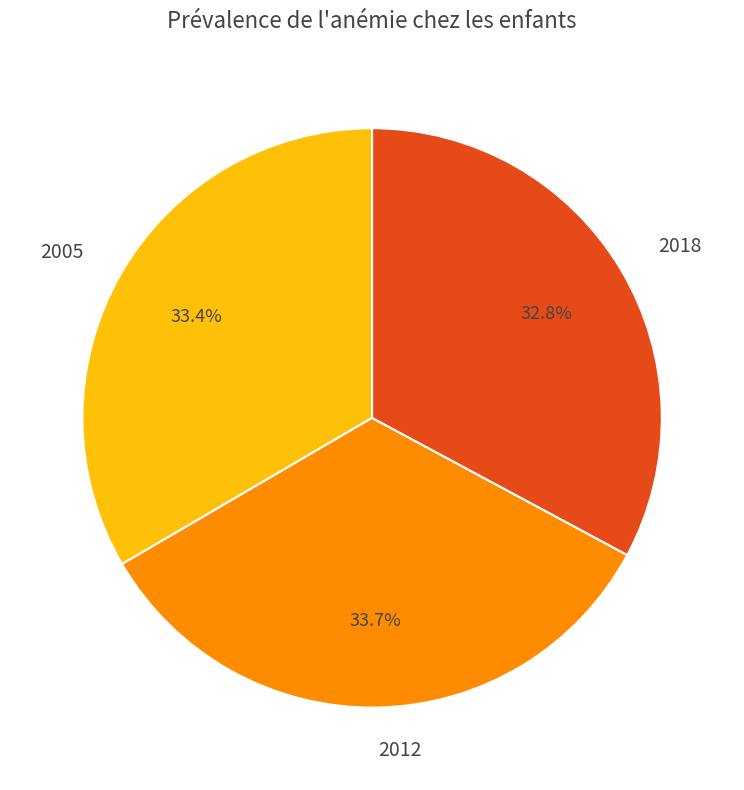

What is the smallest slice in the pie chart?

2018